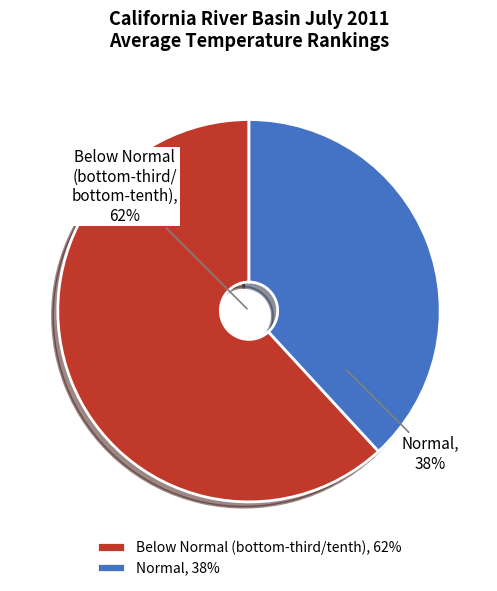

Is 5 the majority of the pie?

No